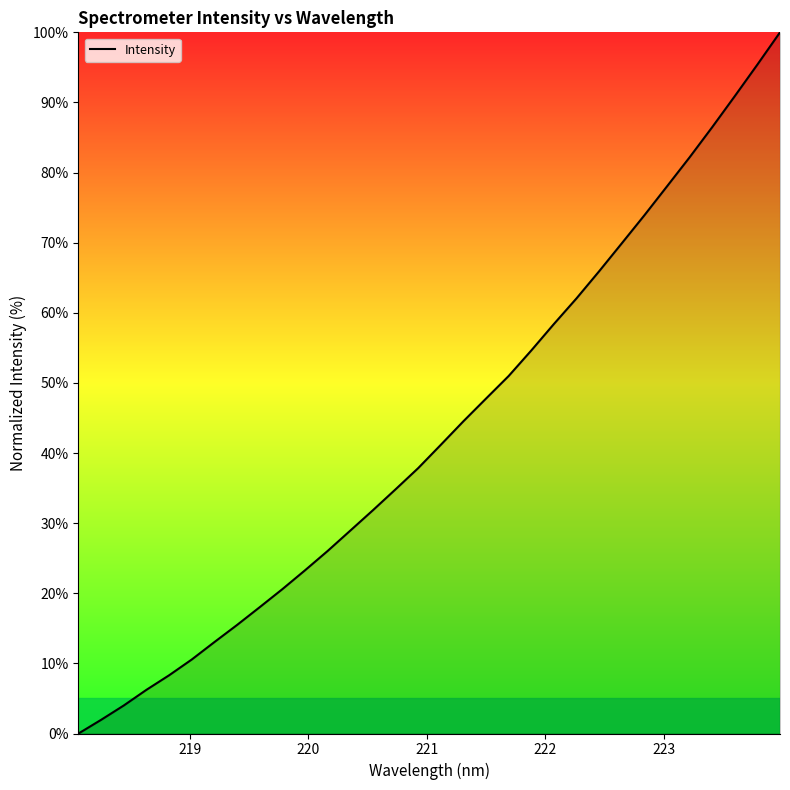

What is the difference between the maximum and minimum values?

100.0